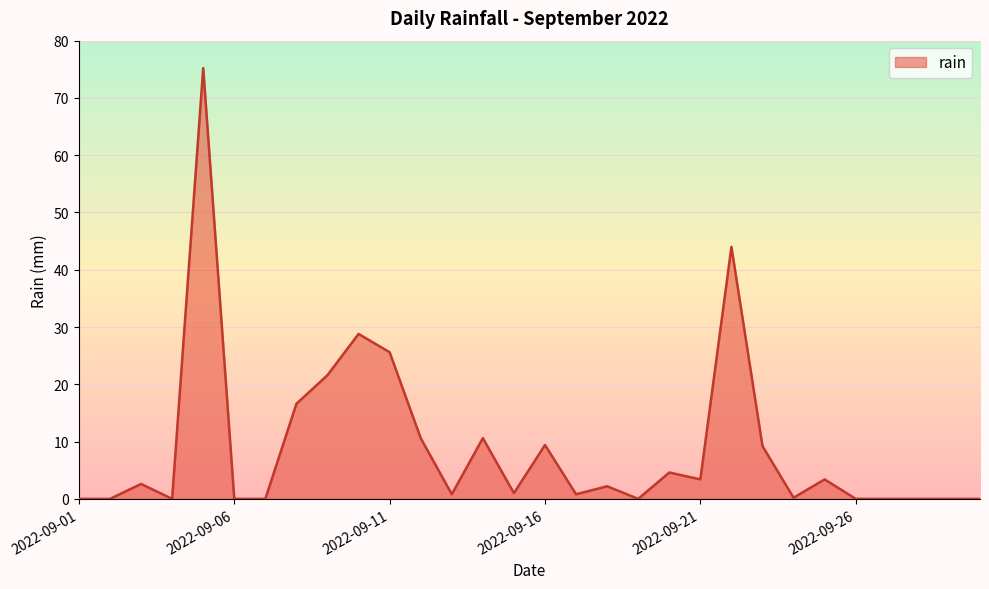

What is the greatest value displayed?

75.2